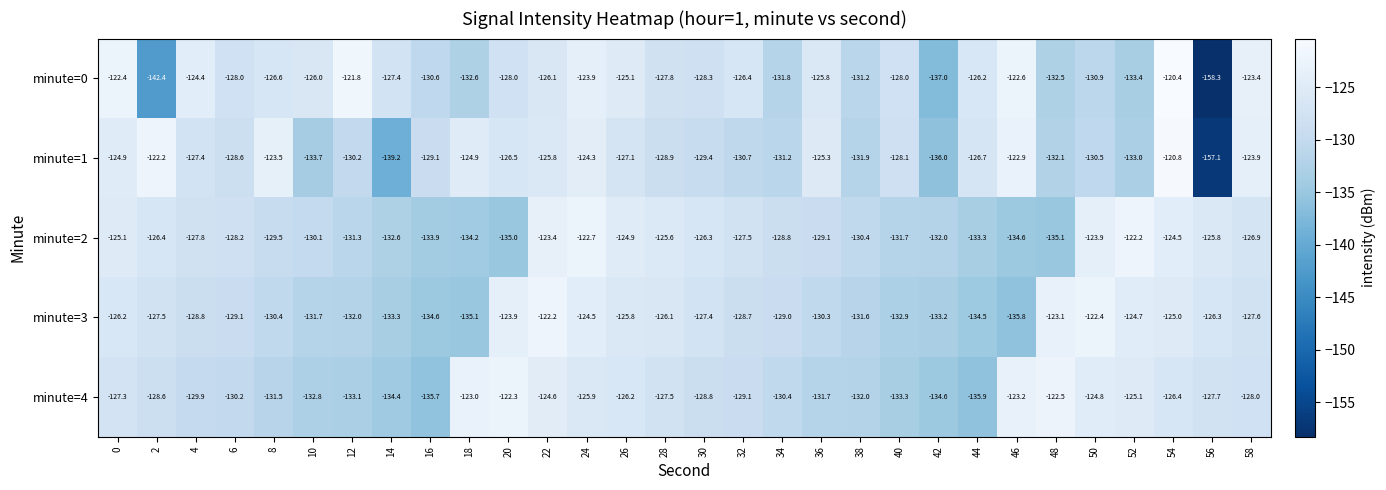

How many series are shown in this chart?

5